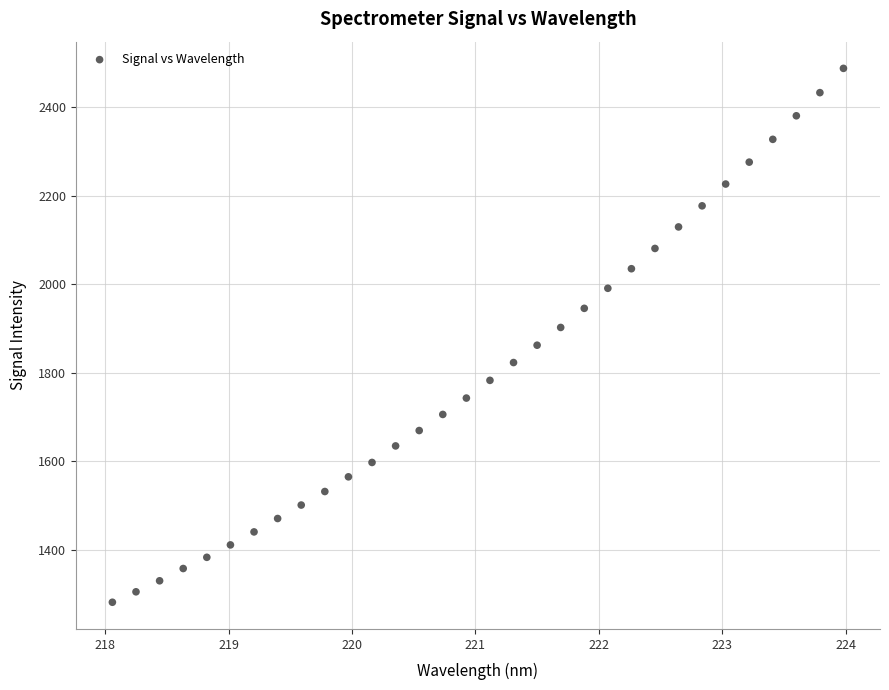

What is the range of Y values (max minus min)?

1207.2